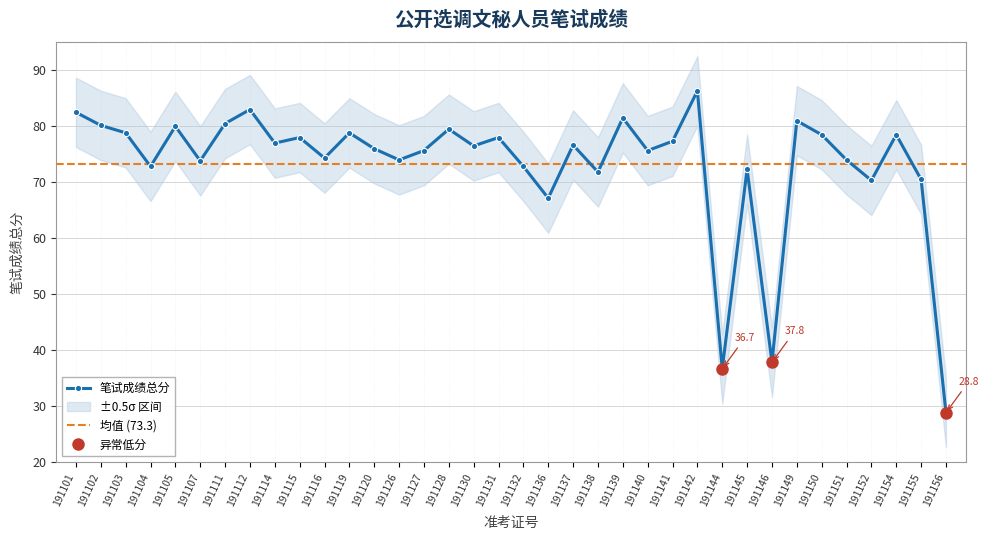

At which category does the chart reach its minimum across all series?

191156